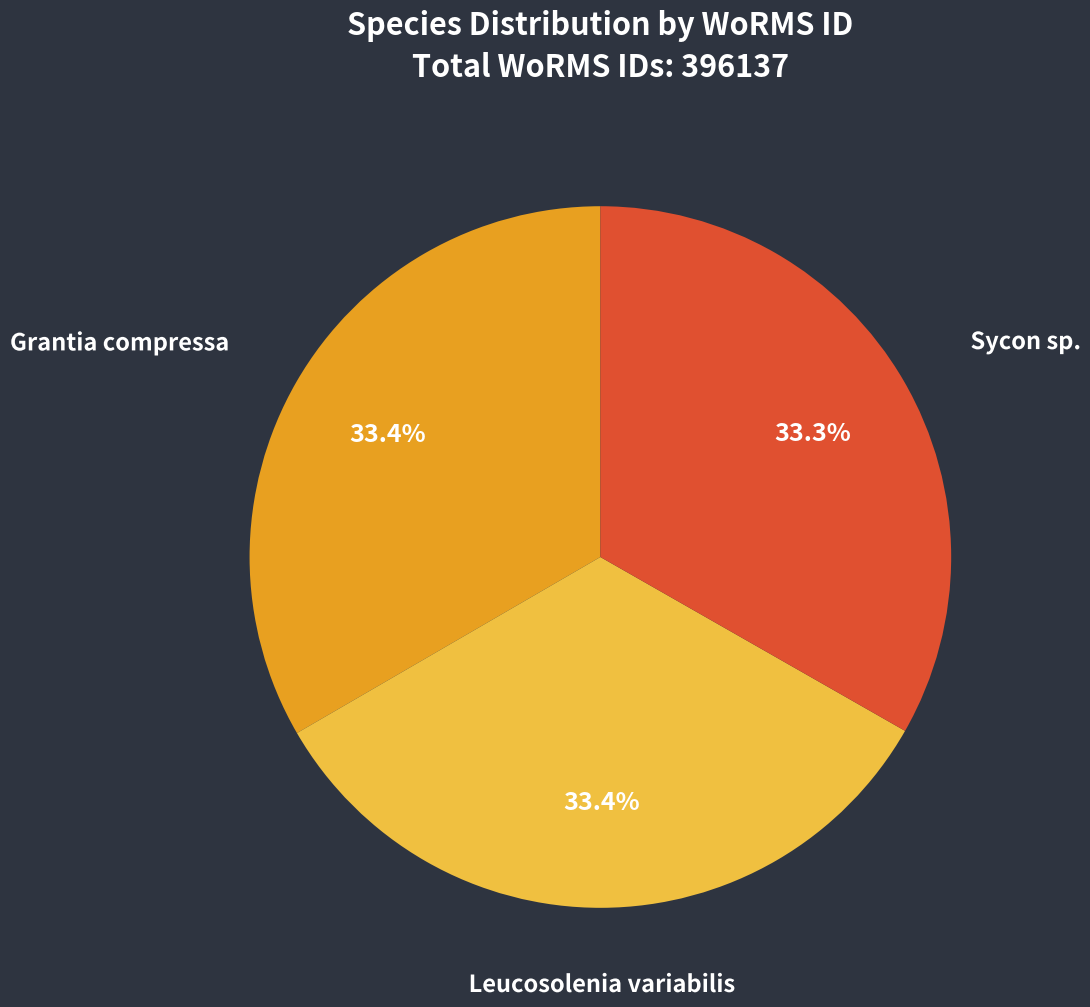

Is it true that Sycon sp. is 44% of the pie?

False